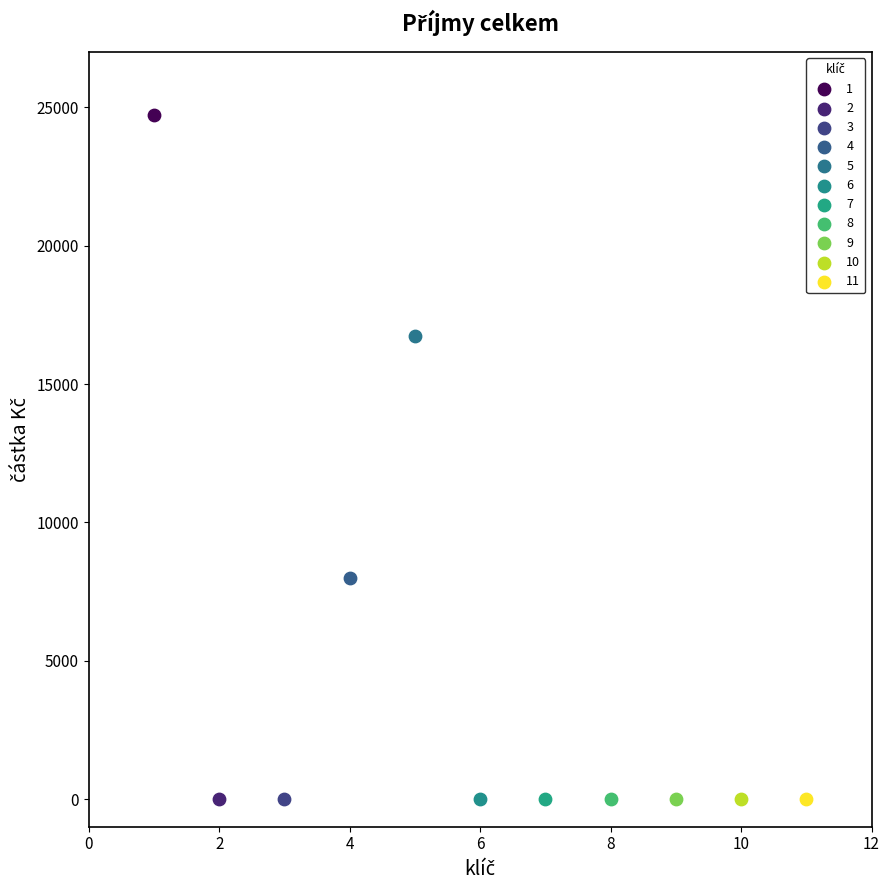

What are all the series names shown in the legend?

1, 2, 3, 4, 5, 6, 7, 8, 9, 10, 11